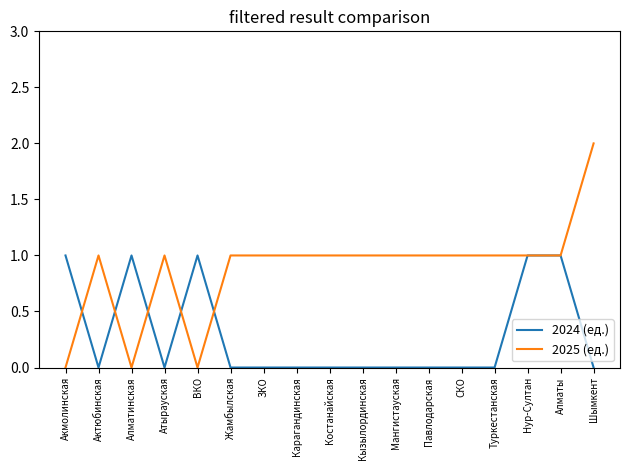

How many lines are shown in the chart?

2